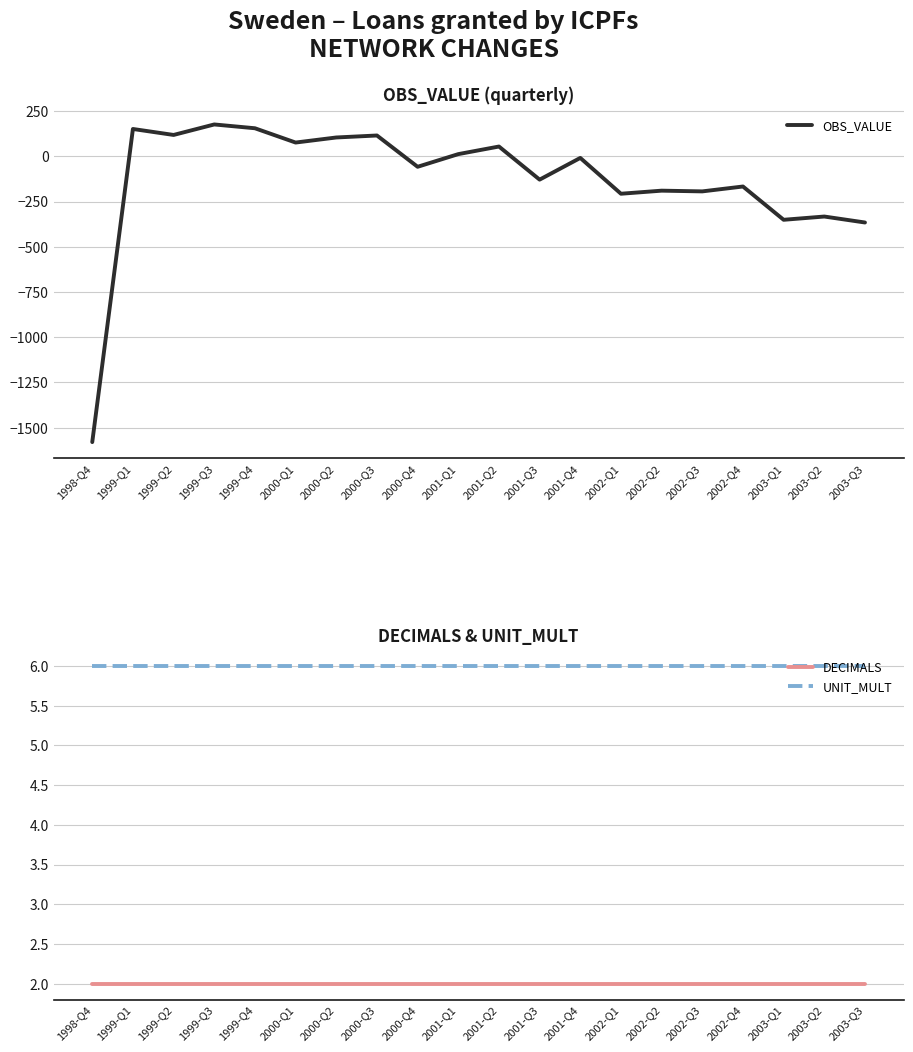

Between 1999-Q1 and 2003-Q3, which series saw the biggest shift?

OBS_VALUE